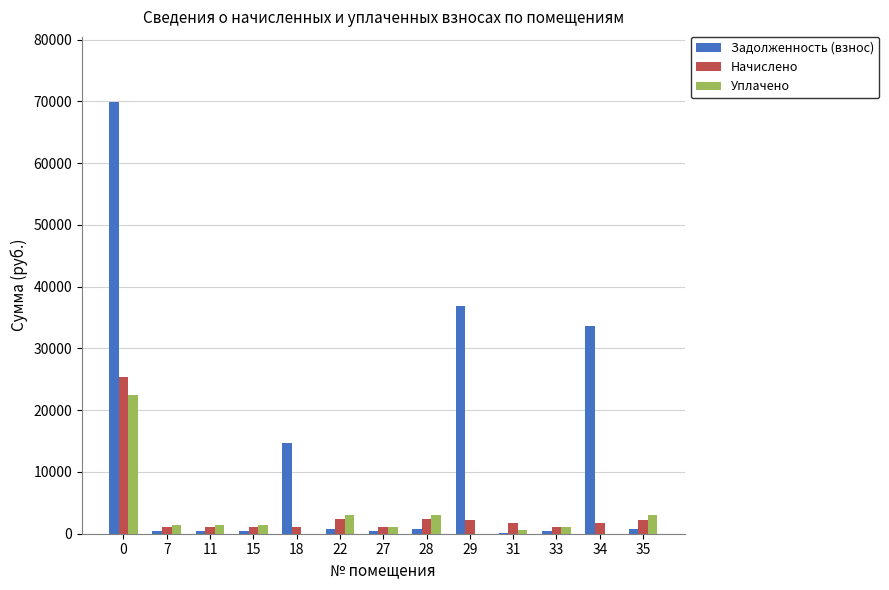

What value does the Начислено series have at 11?

1113.5